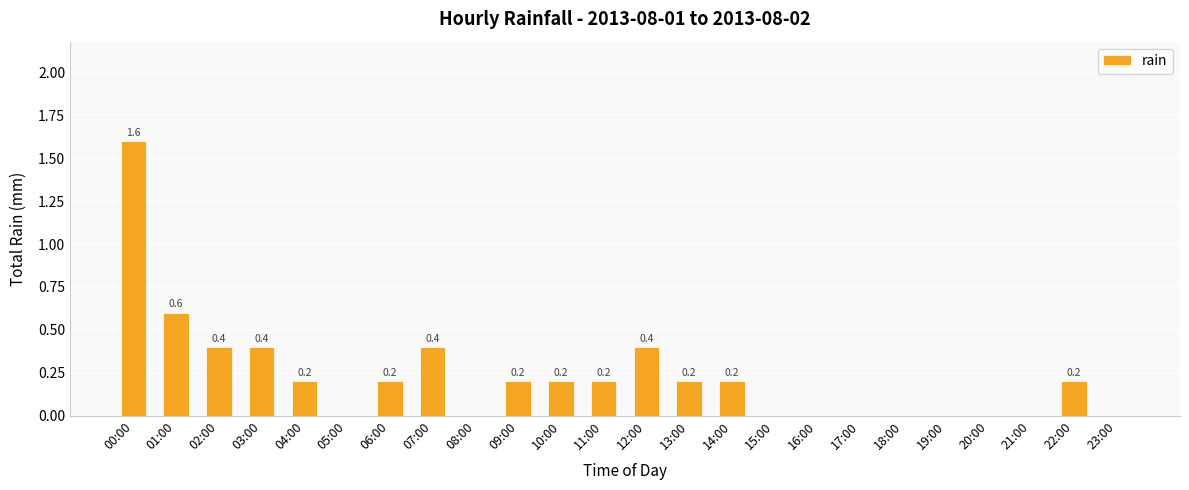

Reading left to right, transcribe all the data shown in this chart.

00:00=1.6	01:00=0.6	02:00=0.4	03:00=0.4	04:00=0.2	05:00=0.0	06:00=0.2	07:00=0.4	08:00=0.0	09:00=0.2	10:00=0.2	11:00=0.2	12:00=0.4	13:00=0.2	14:00=0.2	15:00=0.0	16:00=0.0	17:00=0.0	18:00=0.0	19:00=0.0	20:00=0.0	21:00=0.0	22:00=0.2	23:00=0.0